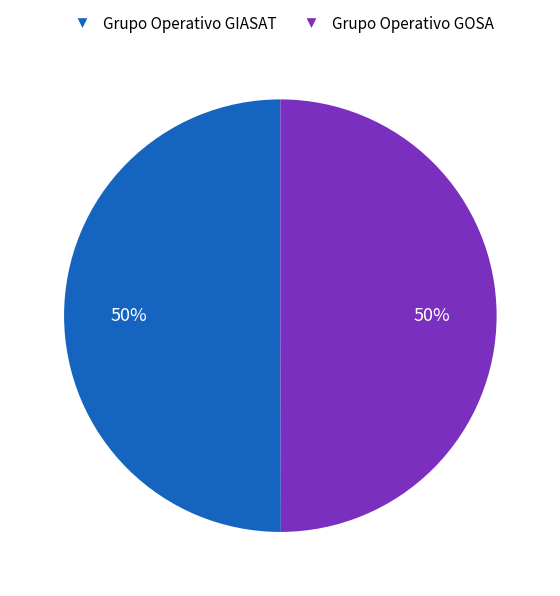

Is it true that Grupo Operativo GOSA is 38% of the pie?

False